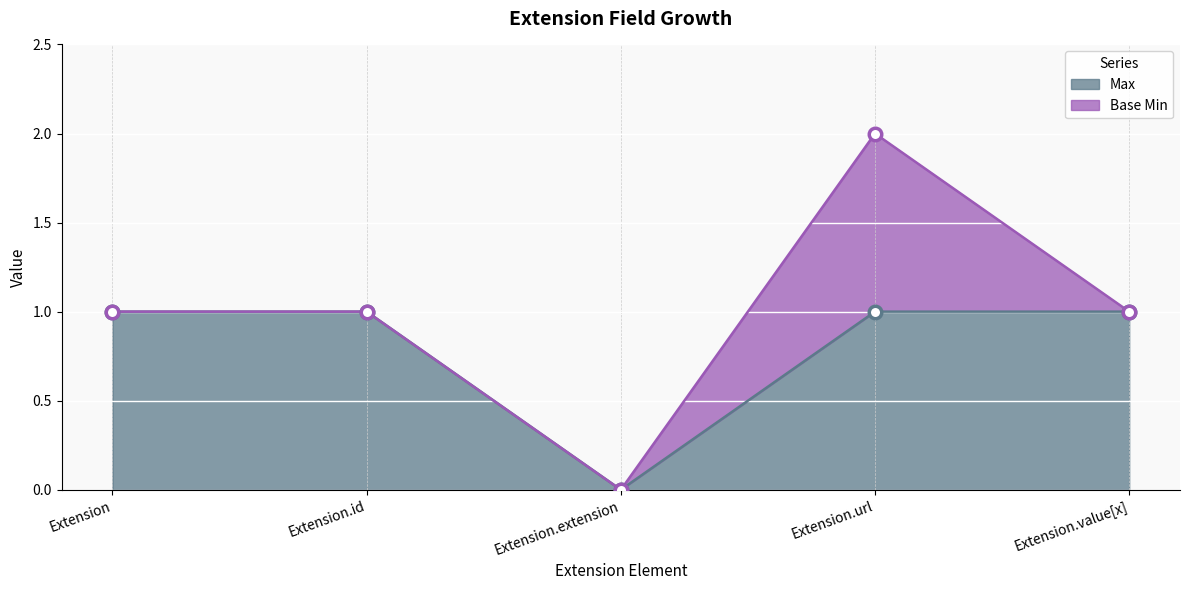

Is it true that the value at Extension.url is 2?

False